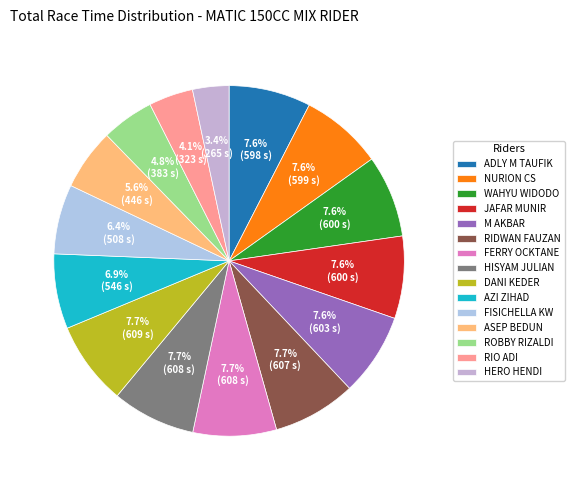

Which slice is the largest?

DANI KEDER